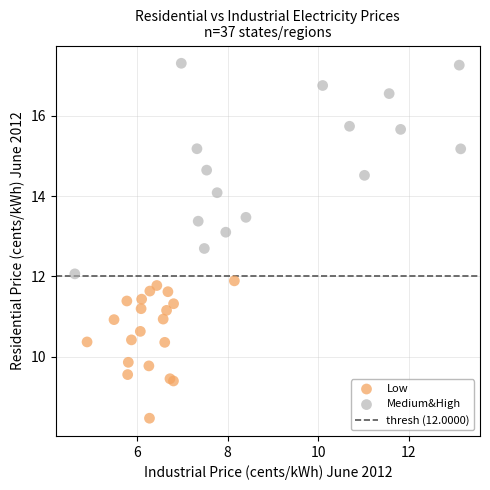

Which series contains the highest Y value?

Medium&High